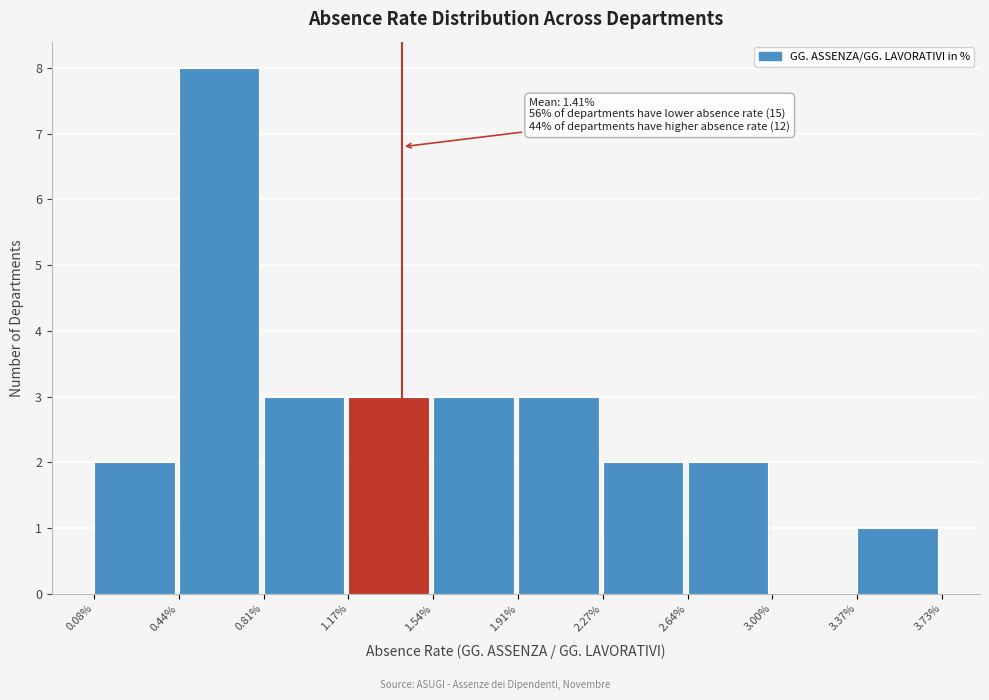

Which range on the x-axis has the tallest bar?

0.44% to 0.81%